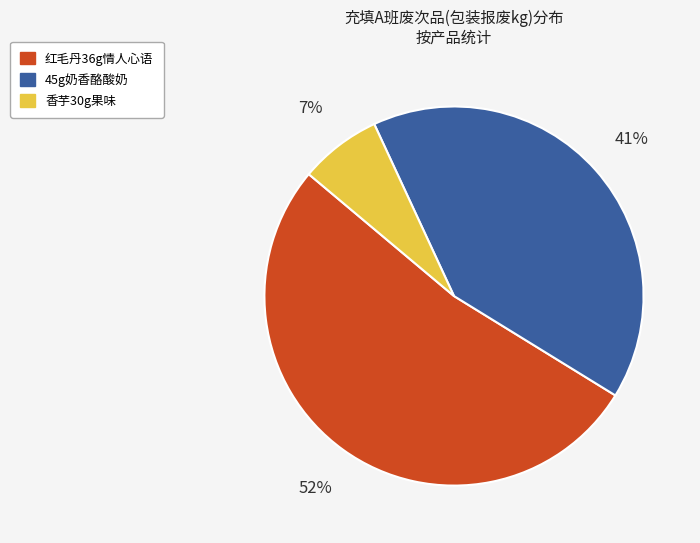

How many slices are in this pie chart?

3